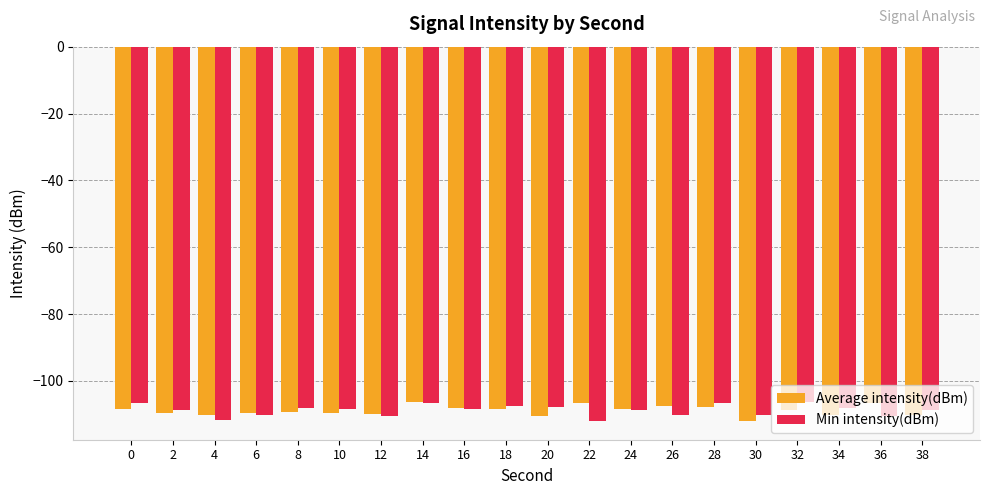

Are the bars grouped side by side (vs. stacked)?

Yes